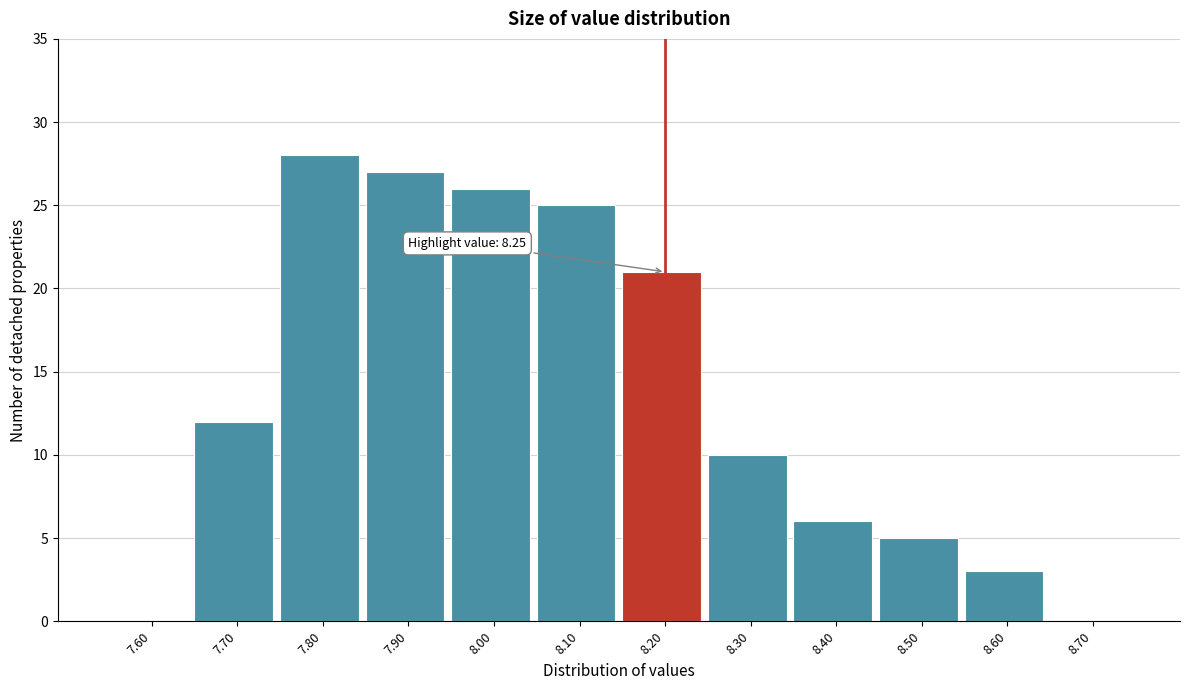

Reading right to left, list all the values displayed in this chart.

8.70=0	8.60=3	8.50=5	8.40=6	8.30=10	8.20=21	8.10=25	8.00=26	7.90=27	7.80=28	7.70=12	7.60=0